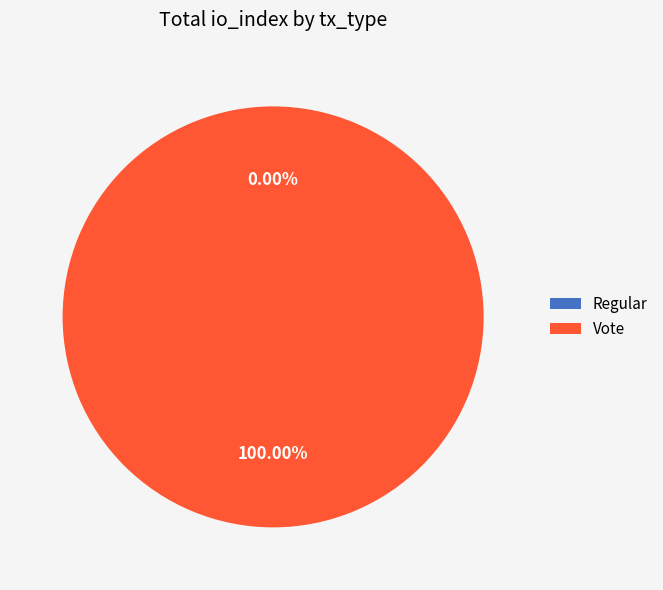

What portion of the pie excludes Regular?

100.0%